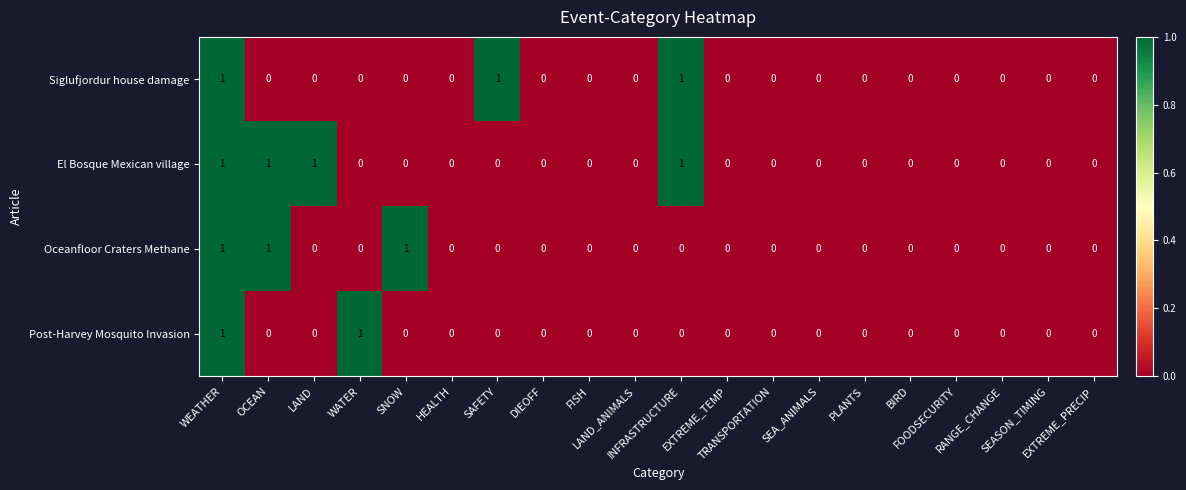

Which series has the largest total across all categories?

El Bosque Mexican village